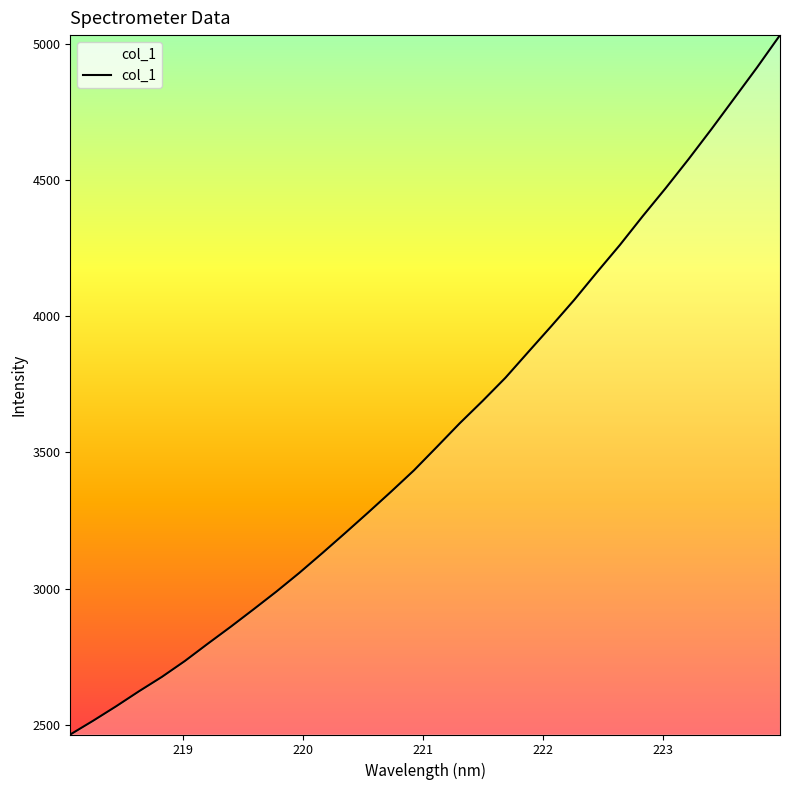

What is the greatest value displayed?

5031.7